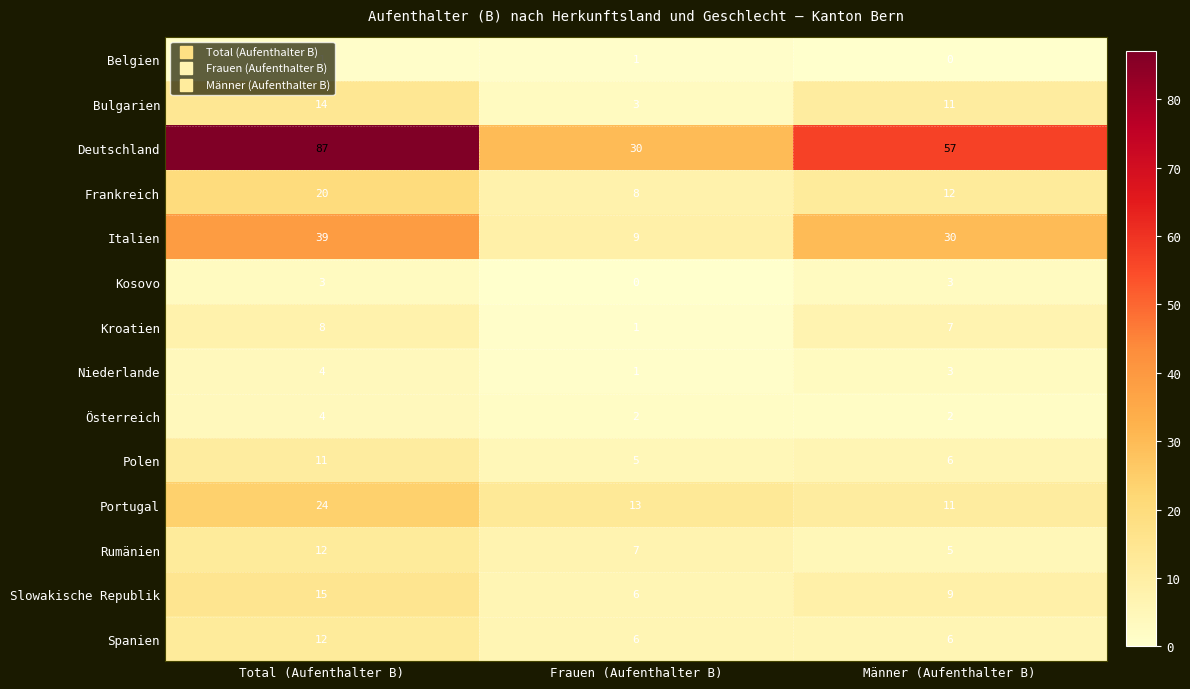

Read the Kroatien value at Männer (Aufenthalter B).

7